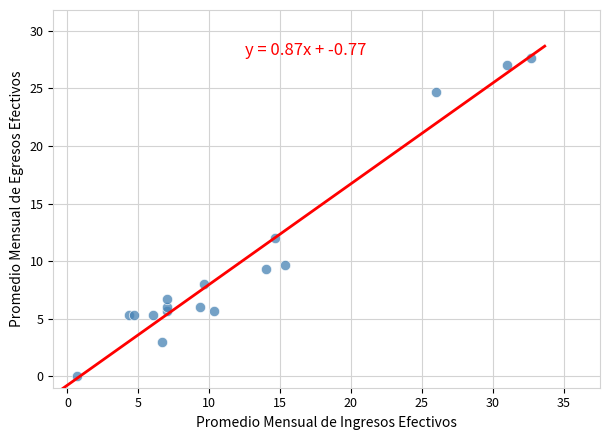

What Y value in the scatter plot is closest to 13?

12.0